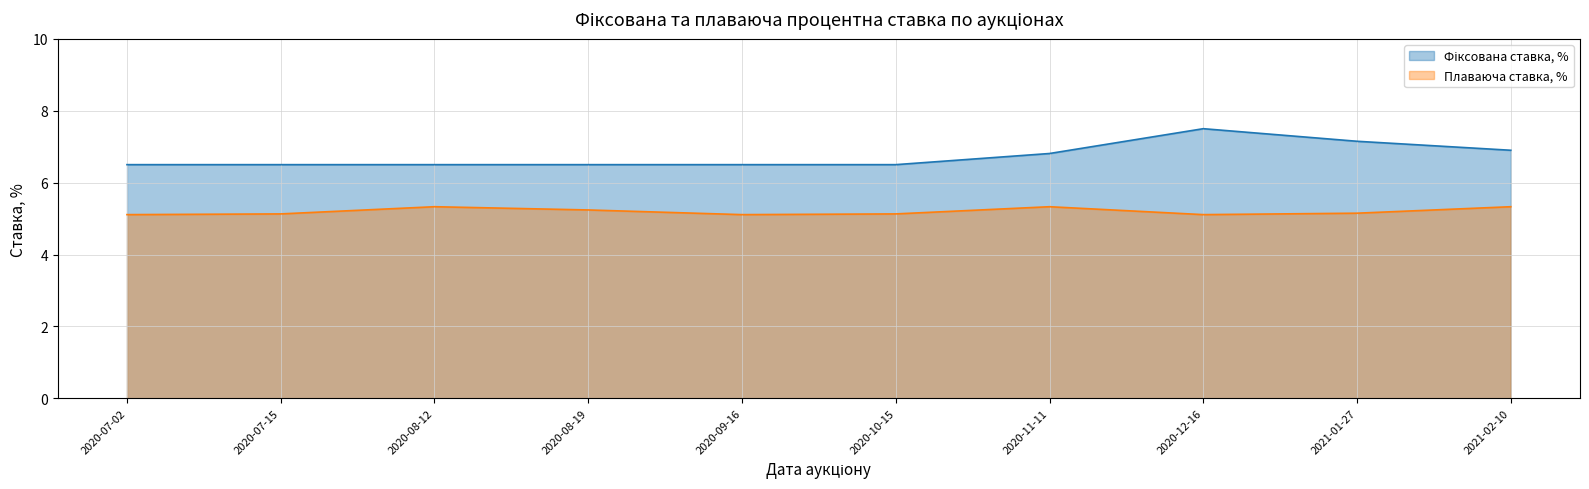

Reading left to right, list all the values displayed in this chart.

Фіксована ставка, %: 2020-07-02=6.5	2020-07-15=6.5	2020-08-12=6.5	2020-08-19=6.5	2020-09-16=6.5	2020-10-15=6.5	2020-11-11=6.8	2020-12-16=7.5	2021-01-27=7.2	2021-02-10=6.9
Плаваюча ставка, %: 2020-07-02=5.1	2020-07-15=5.1	2020-08-12=5.3	2020-08-19=5.2	2020-09-16=5.1	2020-10-15=5.1	2020-11-11=5.3	2020-12-16=5.1	2021-01-27=5.2	2021-02-10=5.3